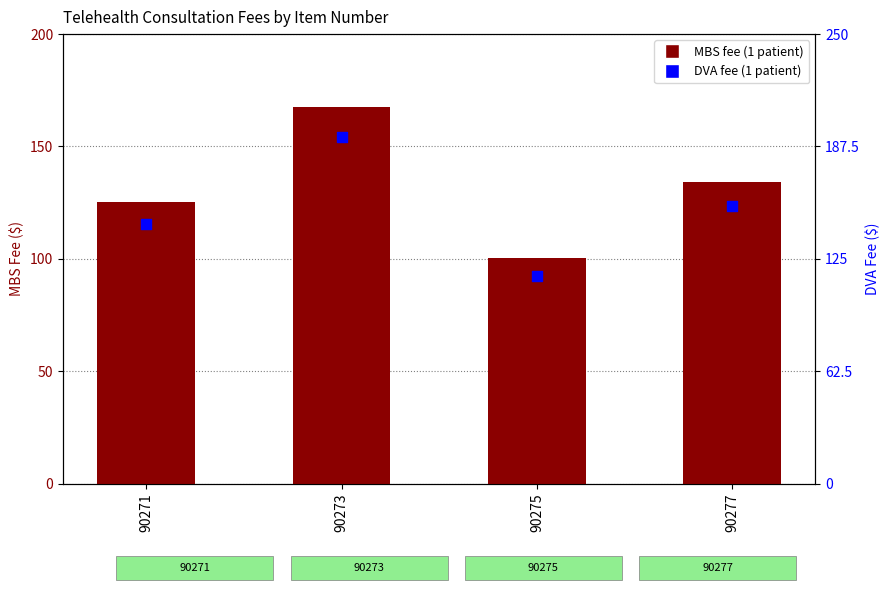

At which category is the sum across all series the highest?

90273